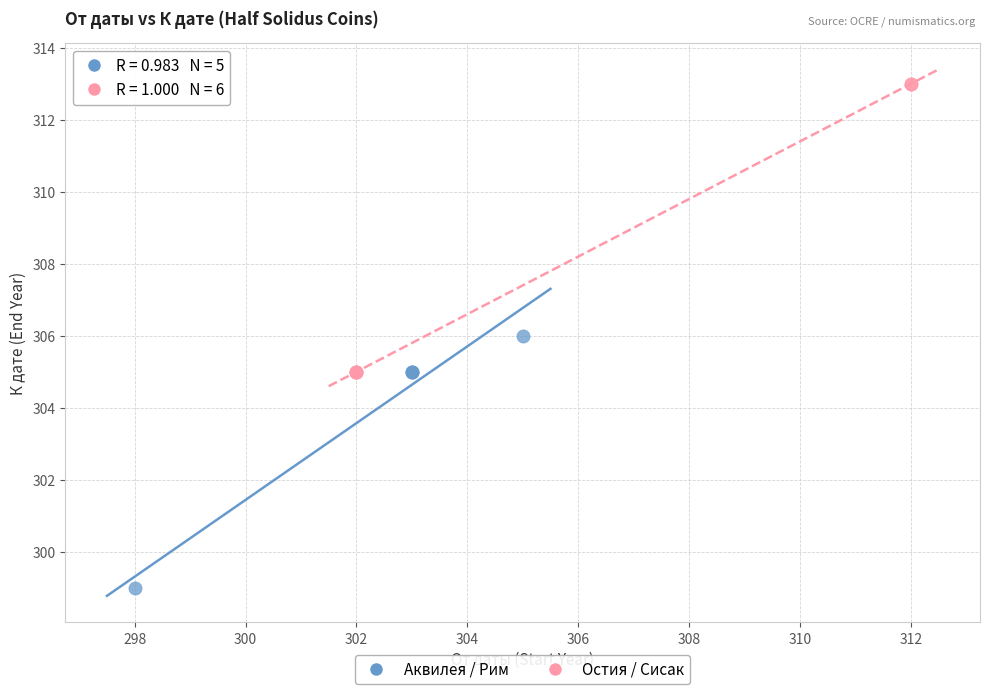

Which series reaches the maximum Y coordinate?

Остия / Сисак